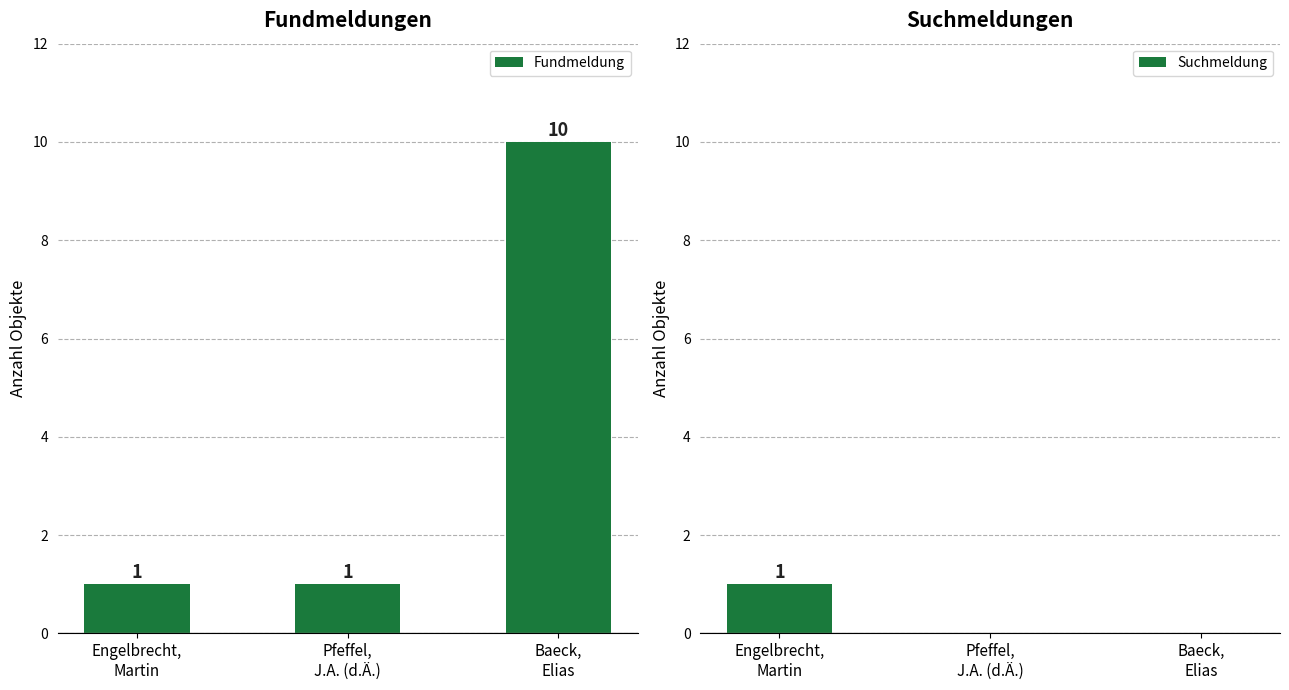

Rank the series by their maximum value, from highest to lowest.

Fundmeldung, Suchmeldung